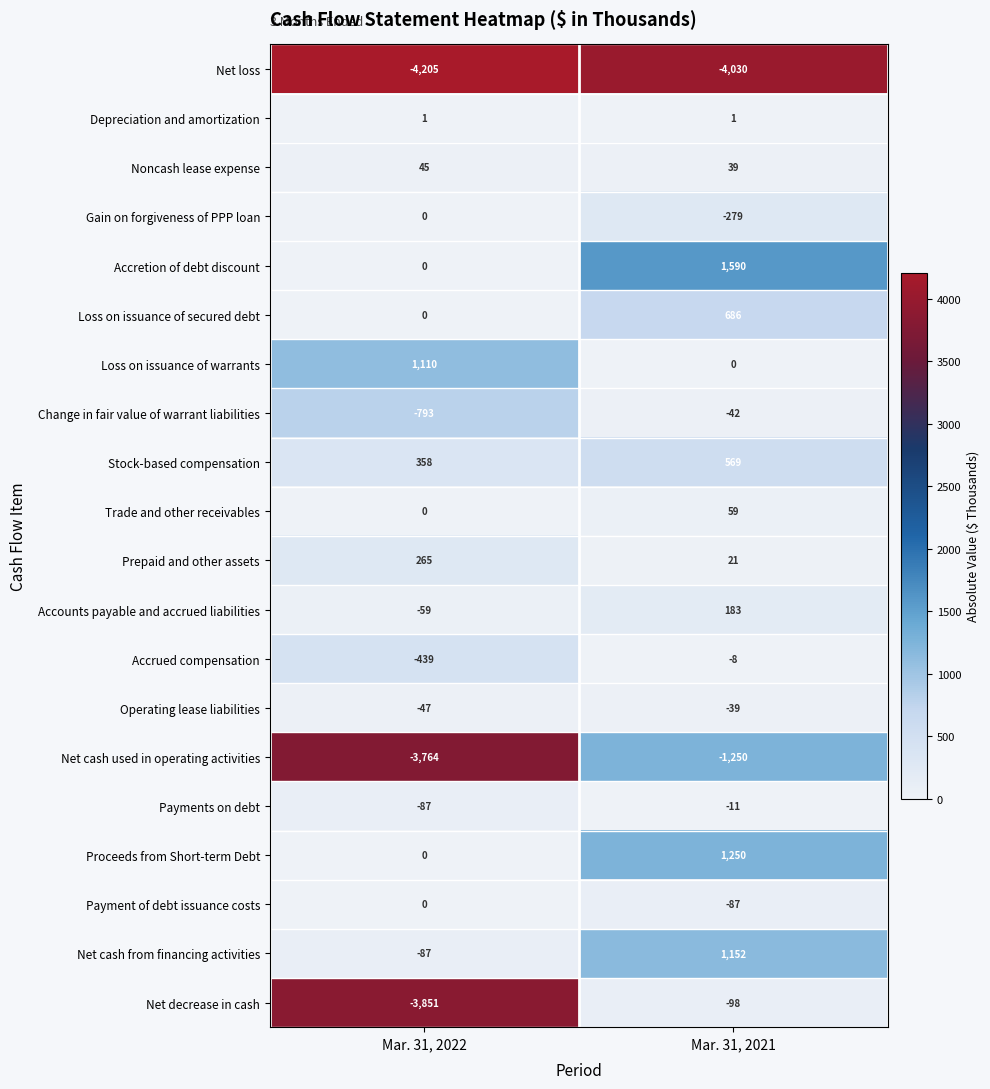

What is the difference between the maximum and minimum values in the Accounts payable and accrued liabilities series?

242